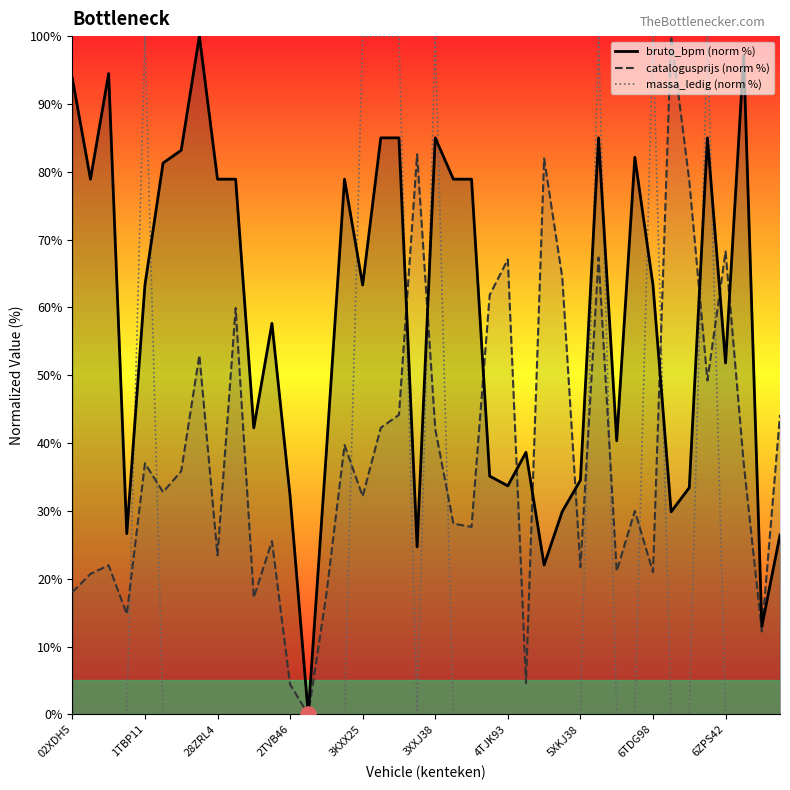

What are all the series names shown in the legend?

bruto_bpm (norm %), catalogusprijs (norm %), massa_ledig (norm %)